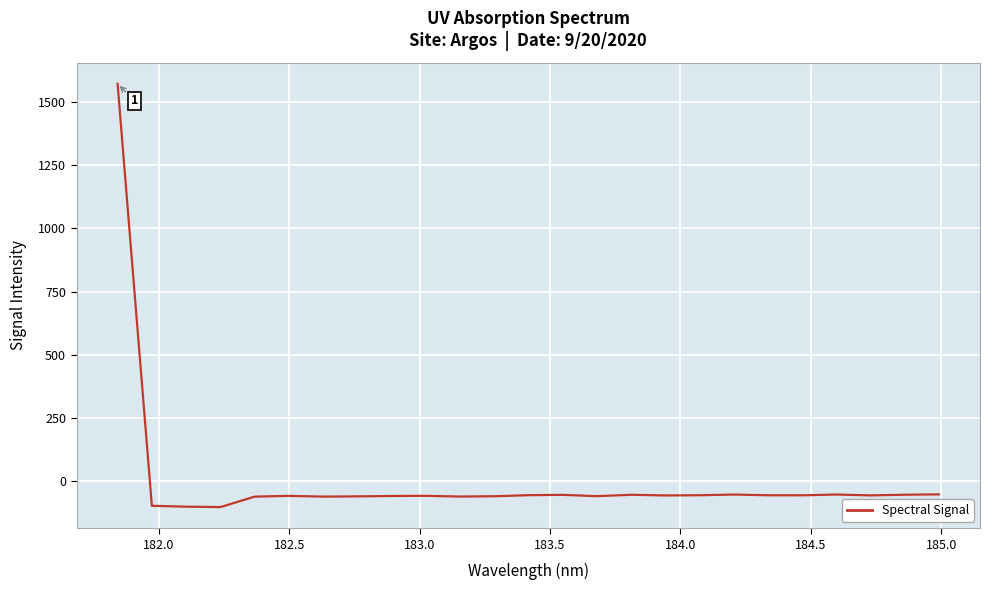

What is the maximum value shown in the chart?

1570.6